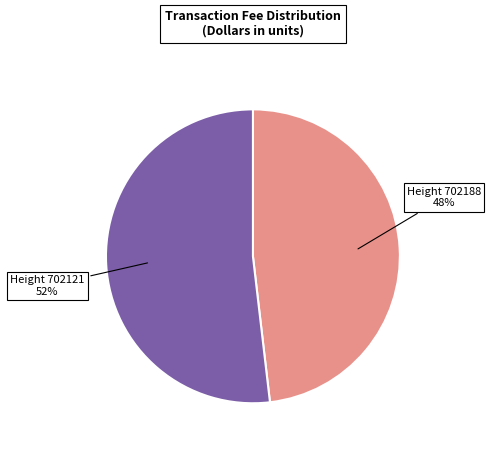

Count the number of slices in the pie.

2